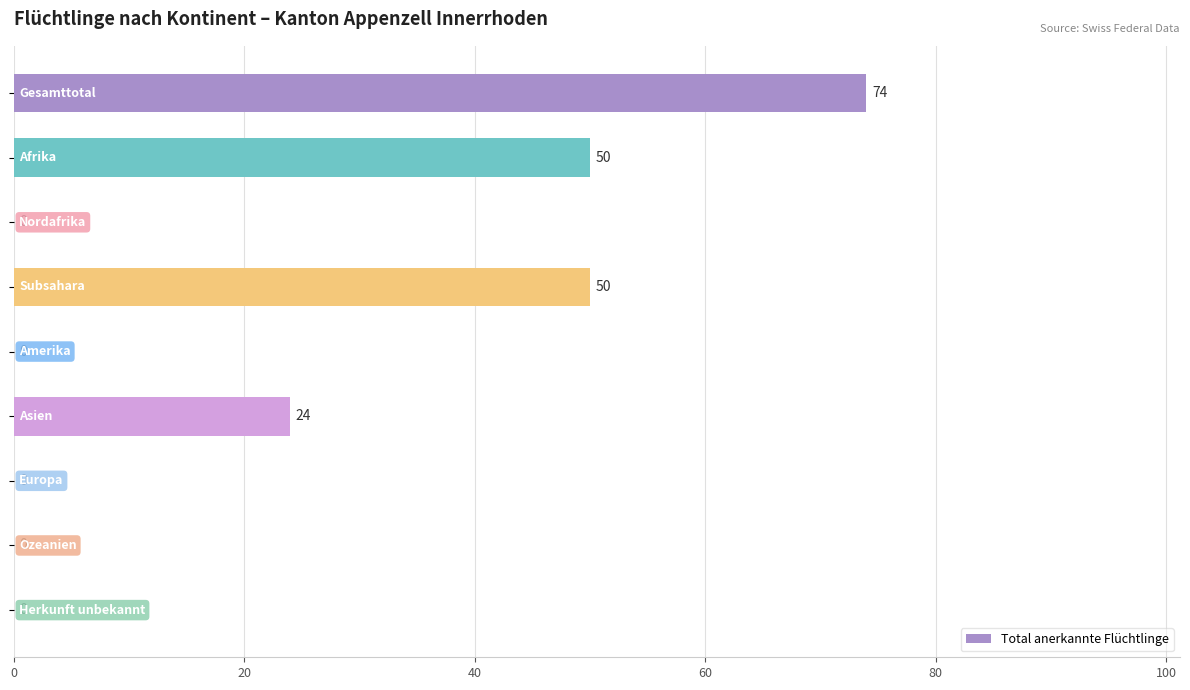

Count the number of categories in the chart.

9